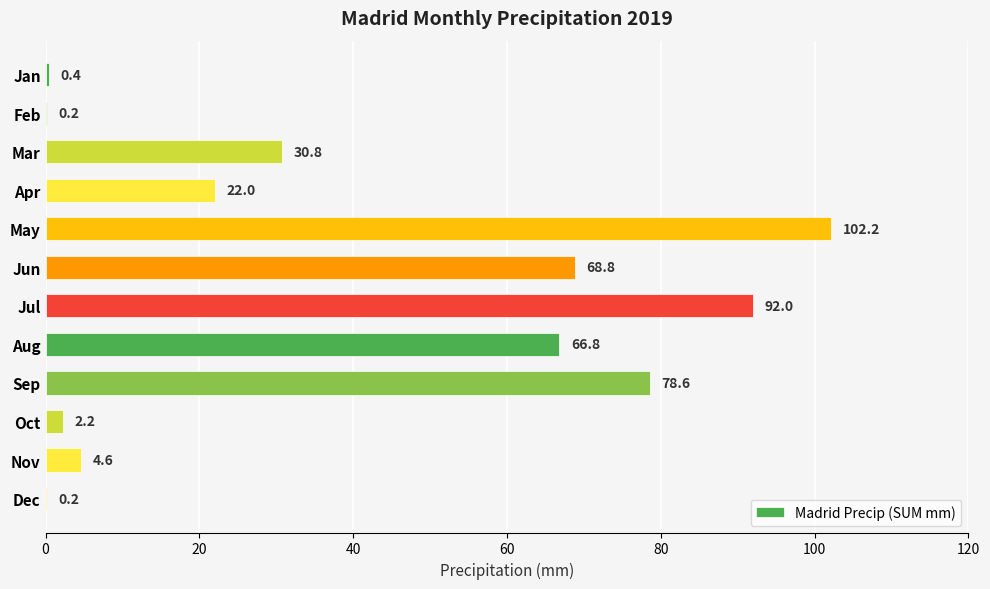

Which label corresponds to the largest value in the chart?

May